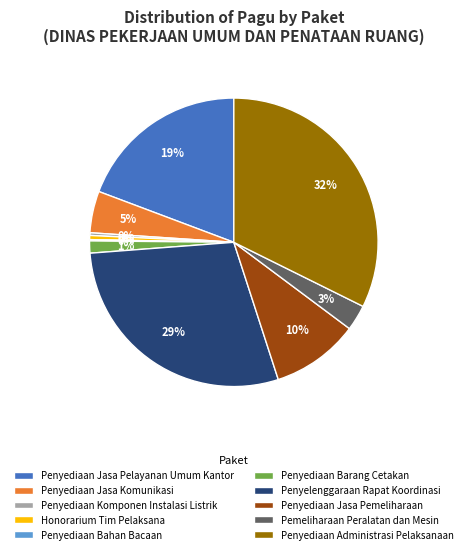

The Penyediaan Komponen Instalasi Listrik slice represents 9% of the pie. True or false?

False